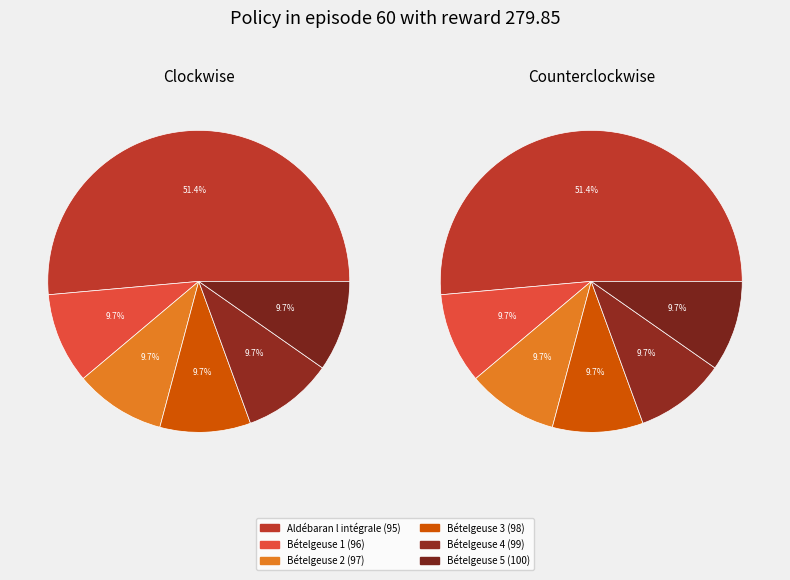

Count the number of slices in the pie.

6